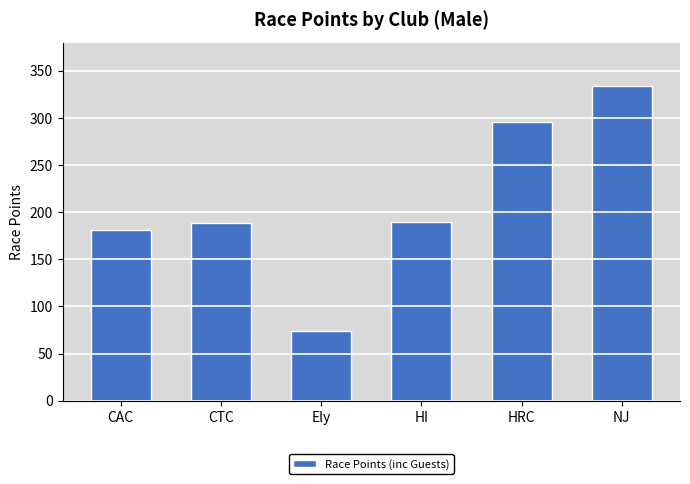

Are the bars grouped side by side (vs. stacked)?

No